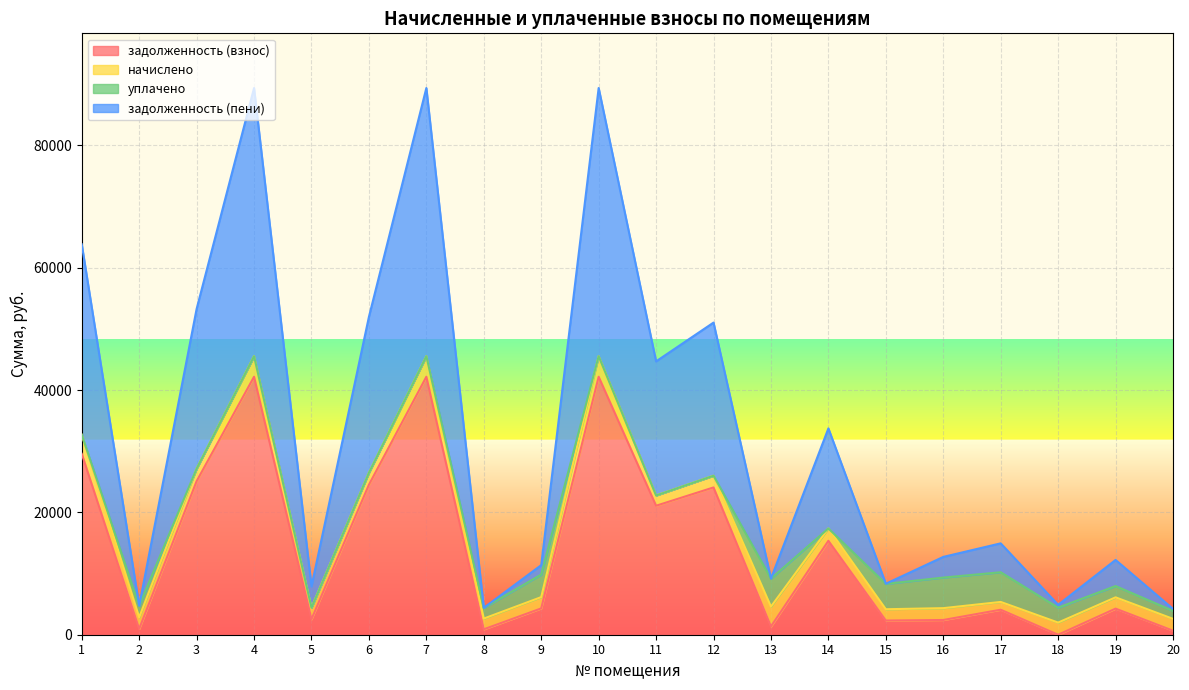

Does the chart display data point markers on the line(s)?

No